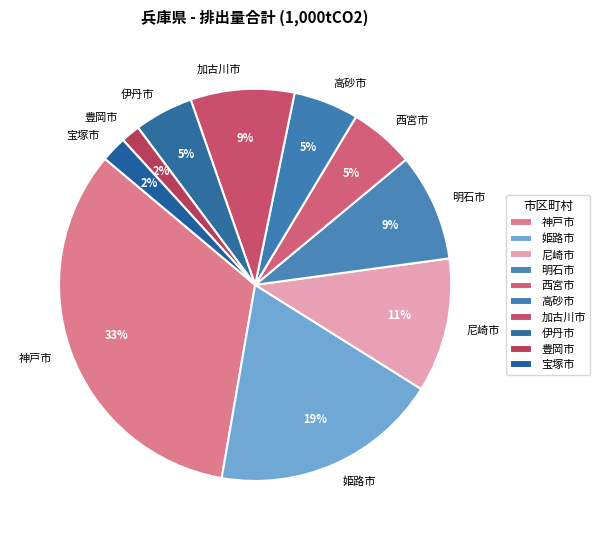

Is the sum of 伊丹市 and 尼崎市 greater than half?

No